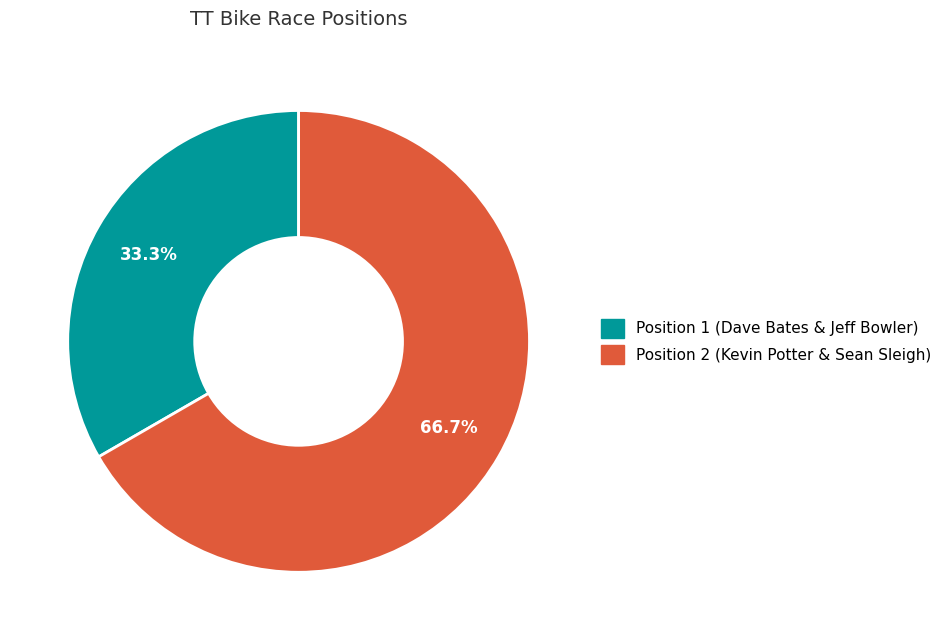

How much of the chart is everything except Position 2 (Kevin Potter & Sean Sleigh)?

33.3%